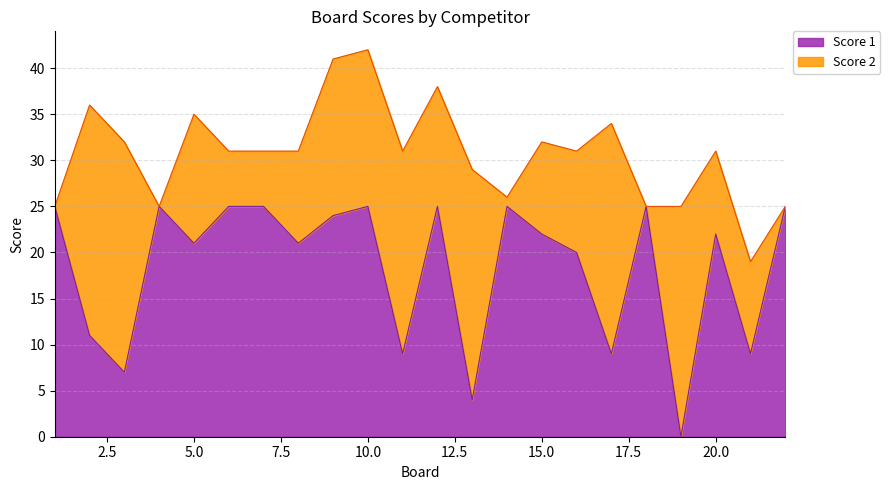

What is the value of the 17th point from the left?

9